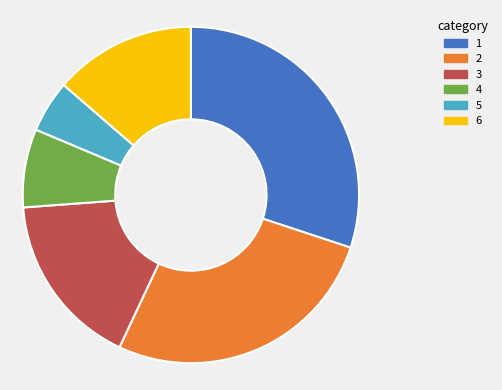

How many segments does this pie chart have?

6